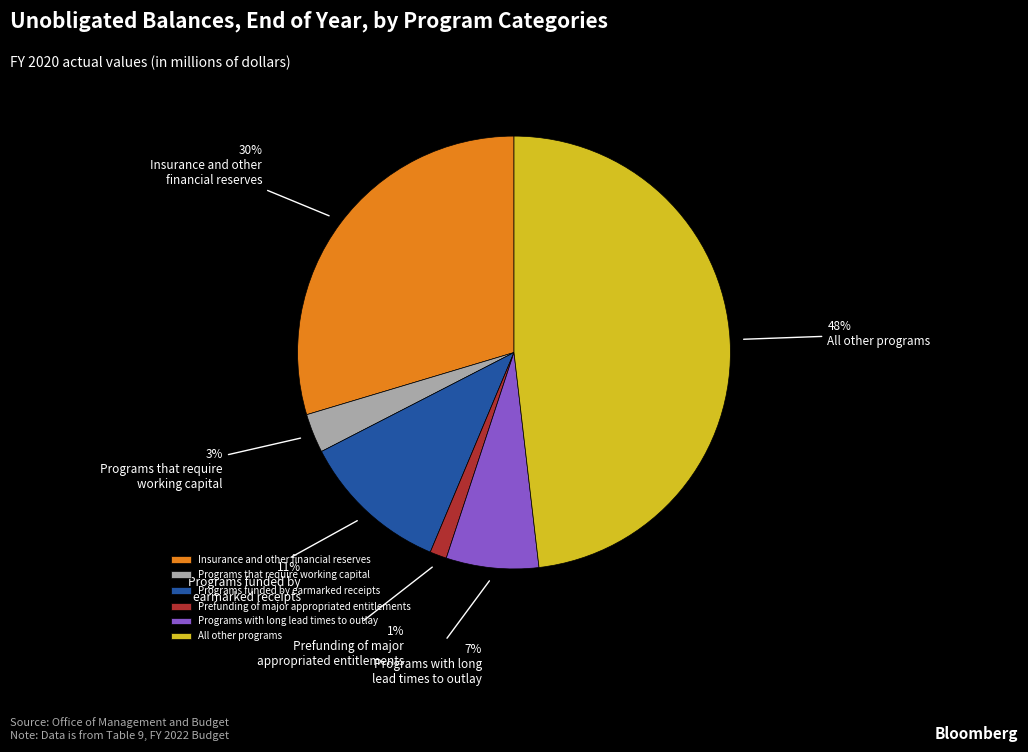

Which slice is the smallest?

Prefunding of major appropriated entitlements